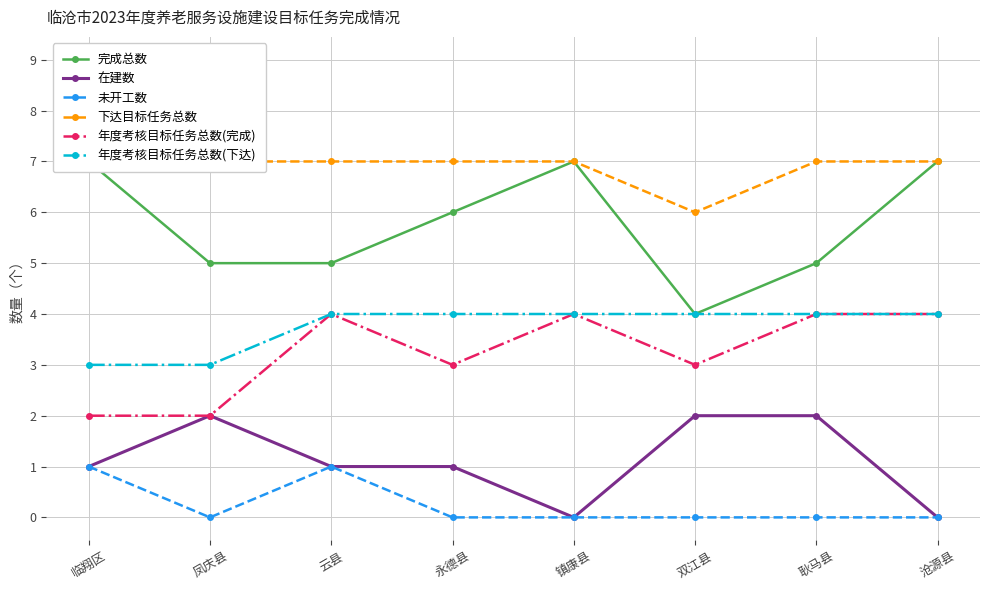

How many values in 未开工数 are above zero?

2